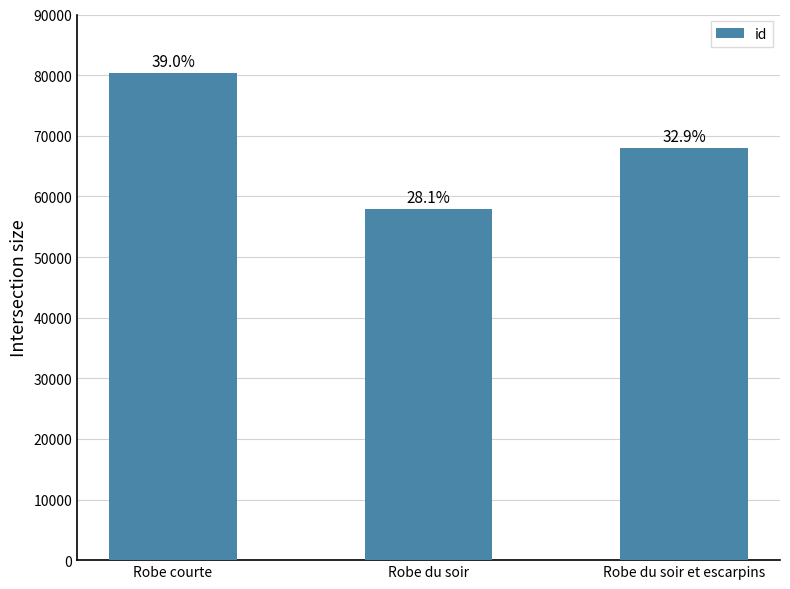

Does the chart contain stacked bars?

No